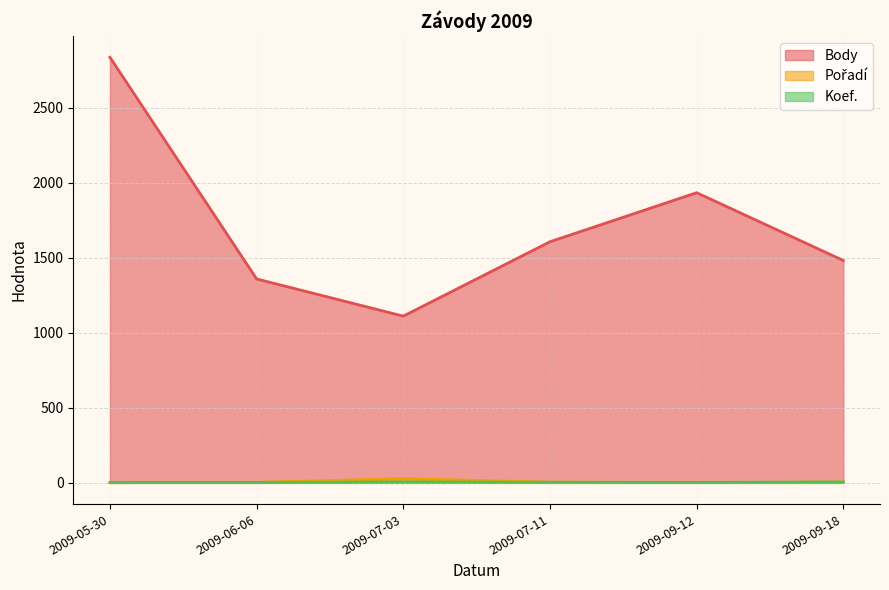

What is the lowest value of the Pořadí series?

1